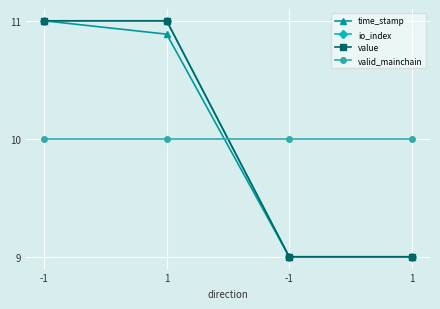

Which series has the largest range (max minus min)?

time_stamp